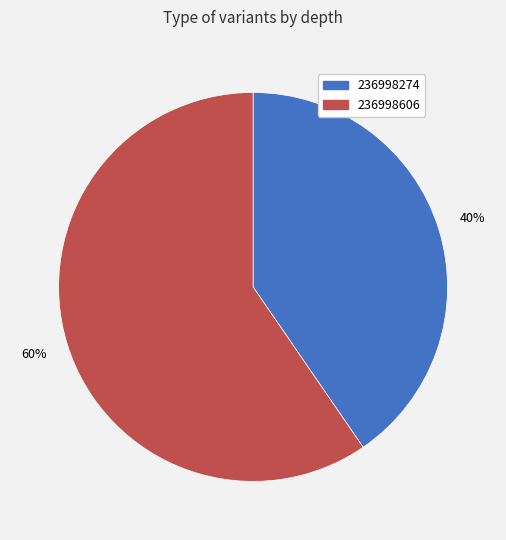

Count the number of slices in the pie.

2